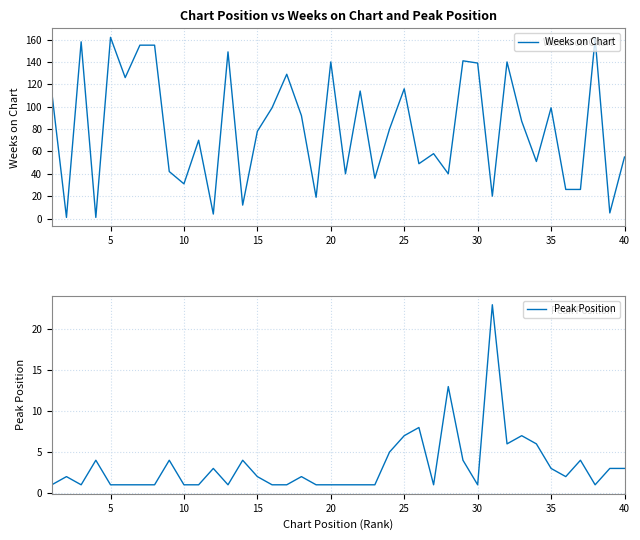

How many data points in Weeks on Chart are above 80?

19